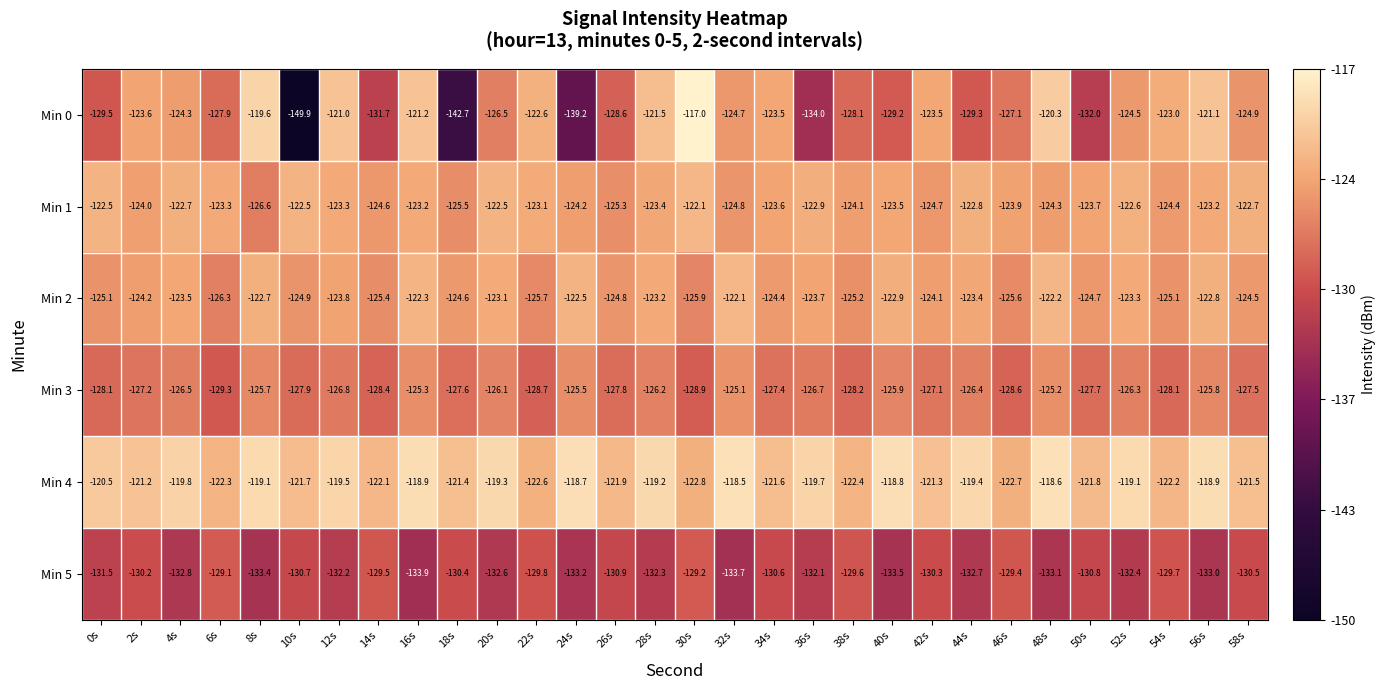

Which label corresponds to the smallest value in the chart?

10s